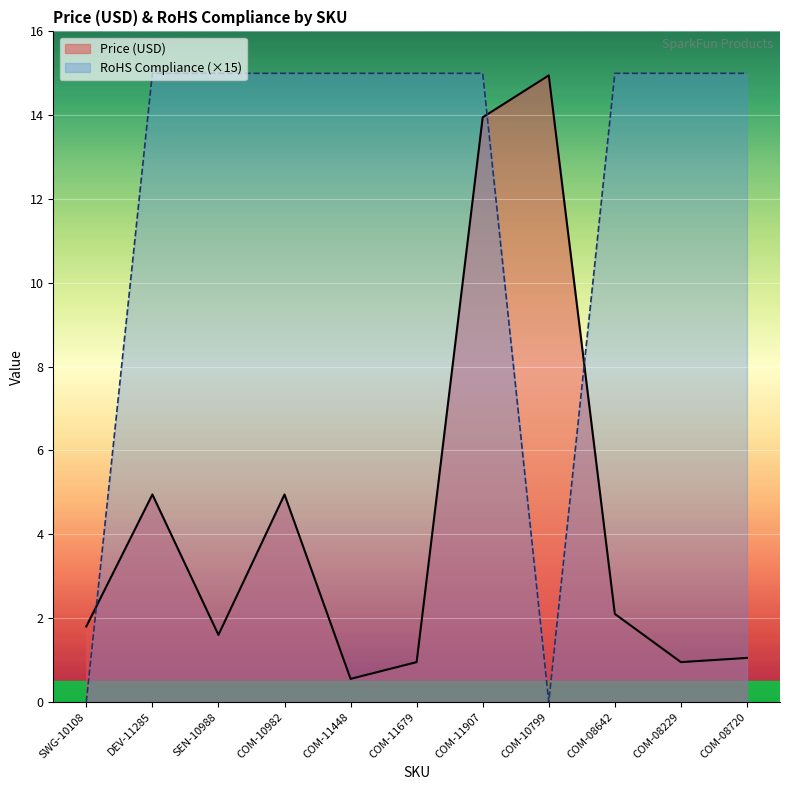

At which label is RoHS Compliance closest to 7?

SWG-10108